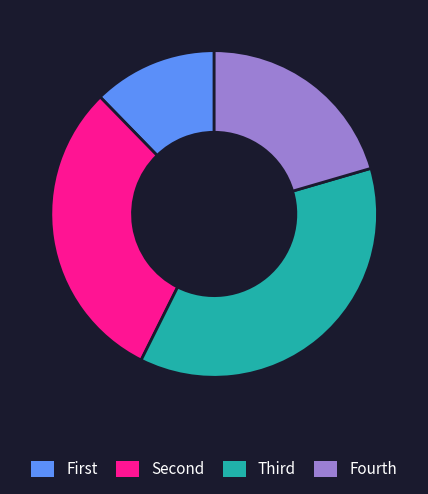

Is there any slice that represents more than half of the pie?

No